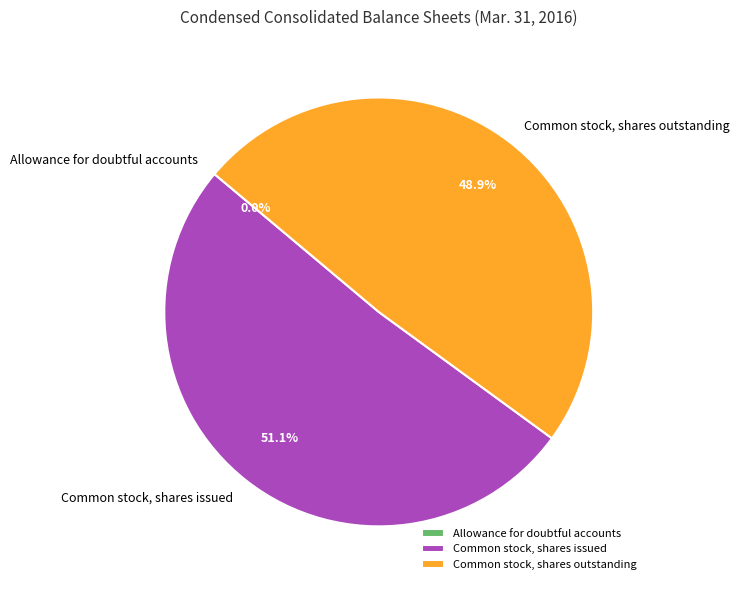

Which category has the biggest portion of the pie?

Common stock, shares issued